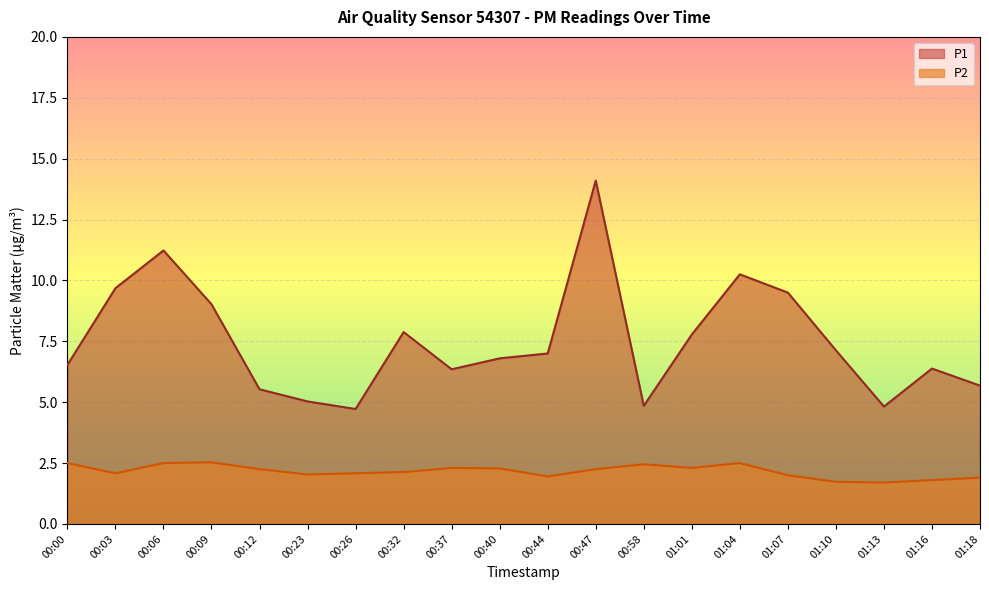

What are all the series names shown in the legend?

P1, P2